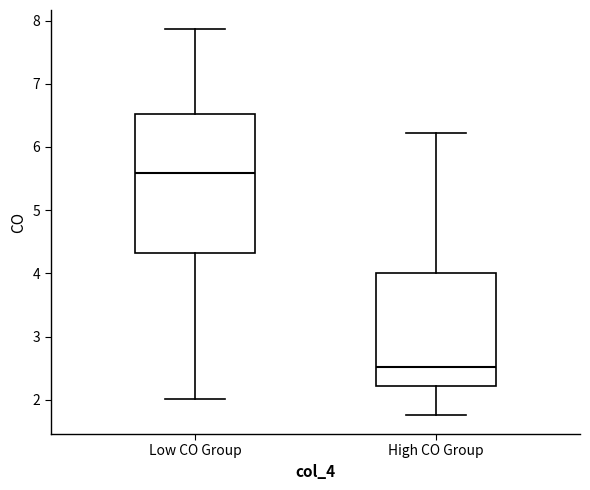

Which box's median line is the highest?

Low CO Group